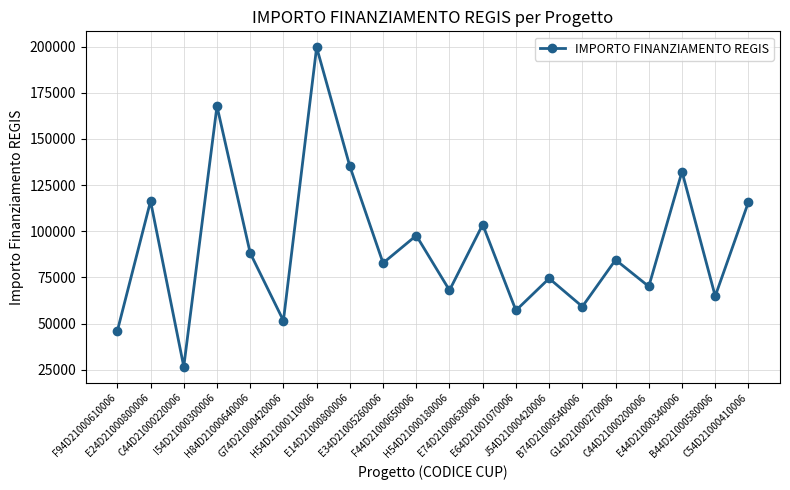

How many points are lower than both their immediate neighbors (excluding endpoints)?

8